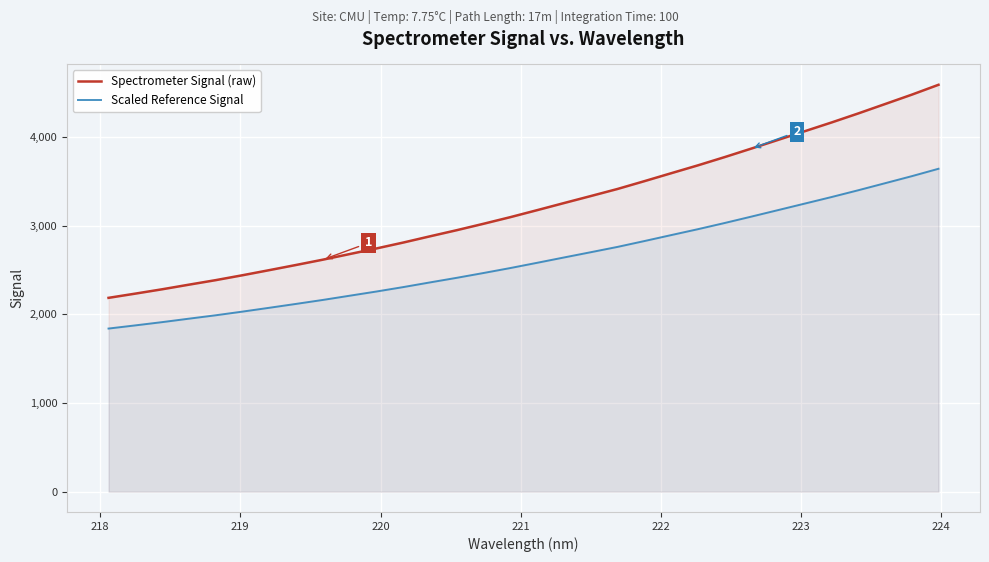

What is the difference between the maximum and minimum values in the Spectrometer Signal (raw) series?

2402.4